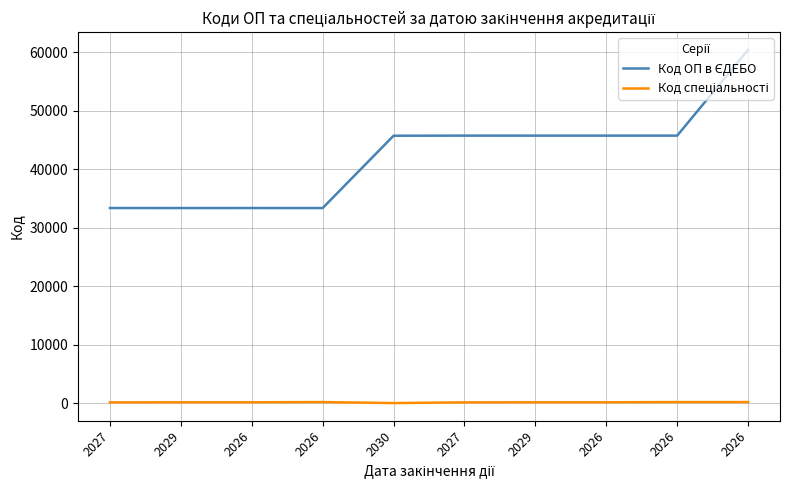

How many lines are shown in the chart?

2